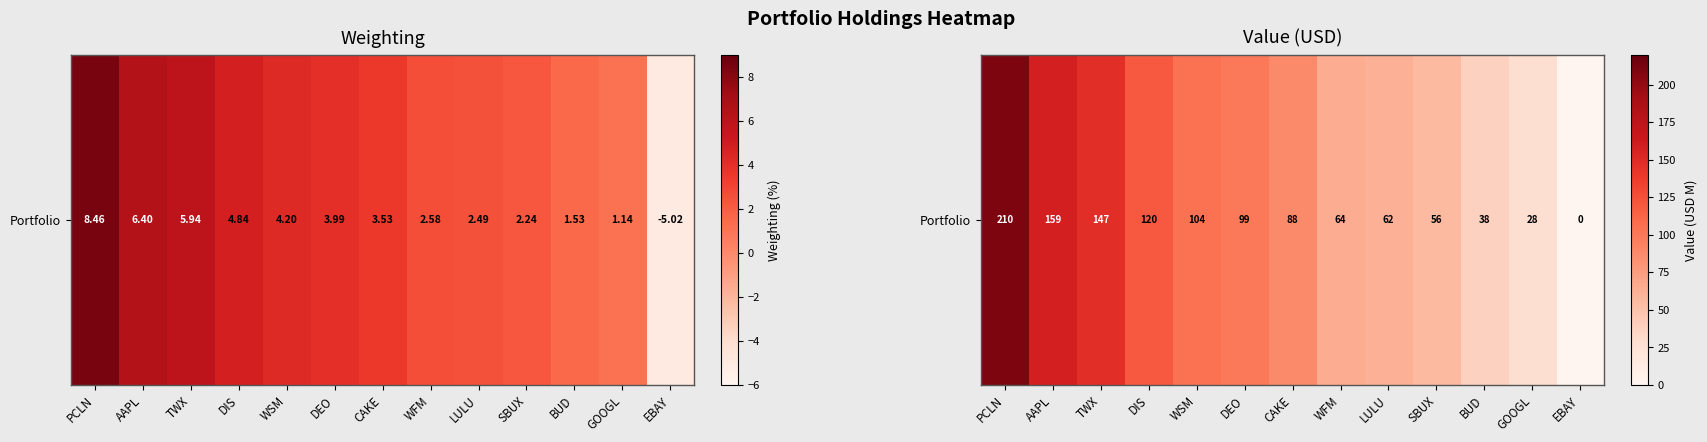

How many data points are less than 87?

6